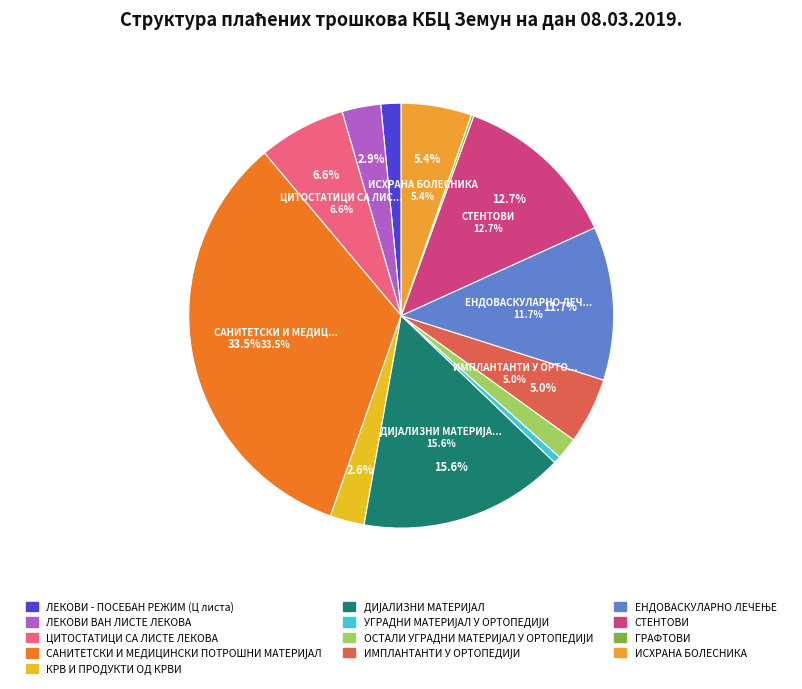

What percentage is the ЕНДОВАСКУЛАРНО ЛЕЧЕЊЕ slice, to the nearest percent?

12%